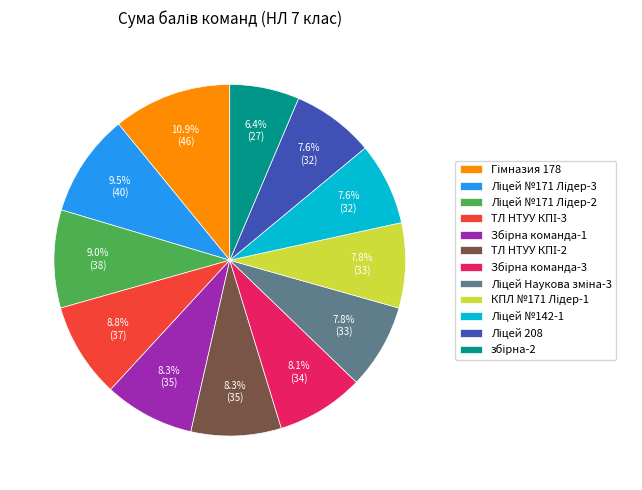

Is there a majority slice in this chart?

No